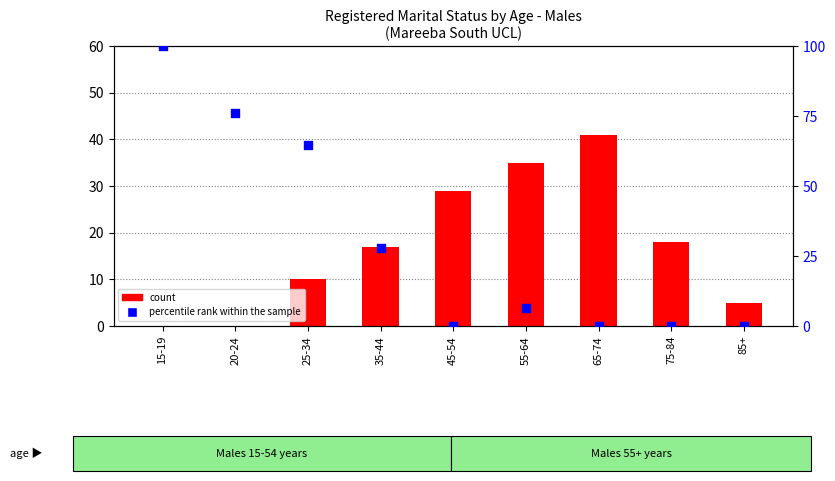

Which series contains the lowest Y value?

count